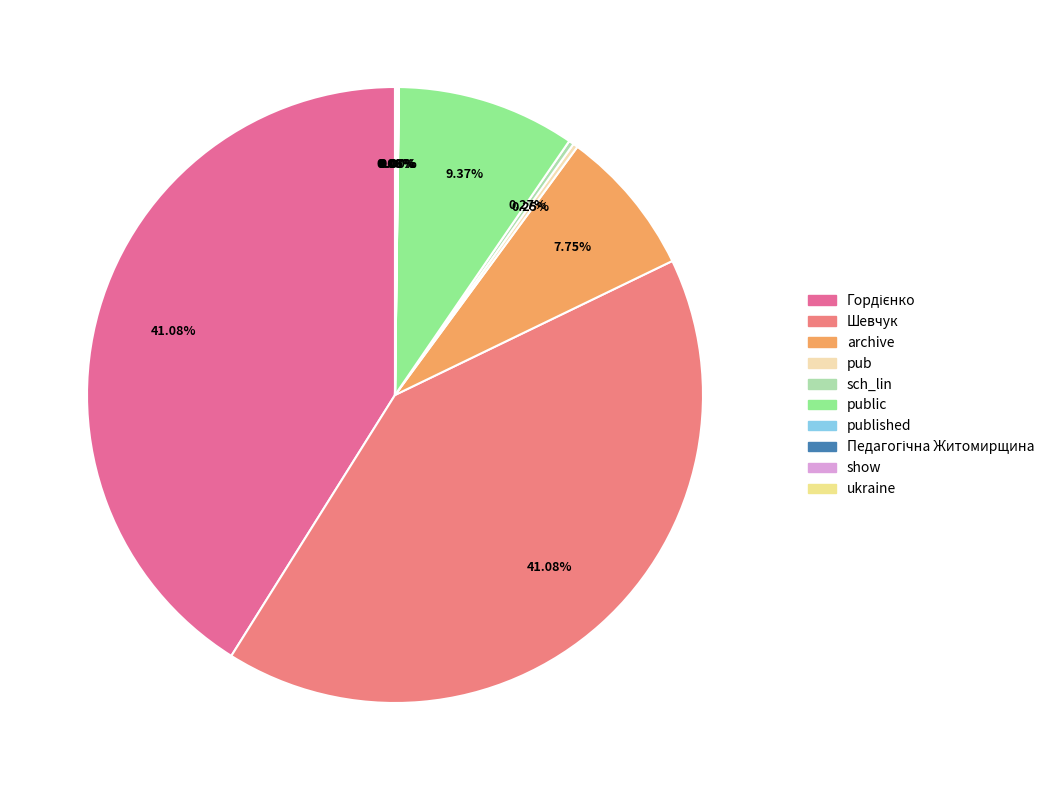

Rank the categories by value from lowest to highest.

published, show, Педагогічна Житомирщина, ukraine, pub, sch_lin, archive, public, Гордієнко, Шевчук